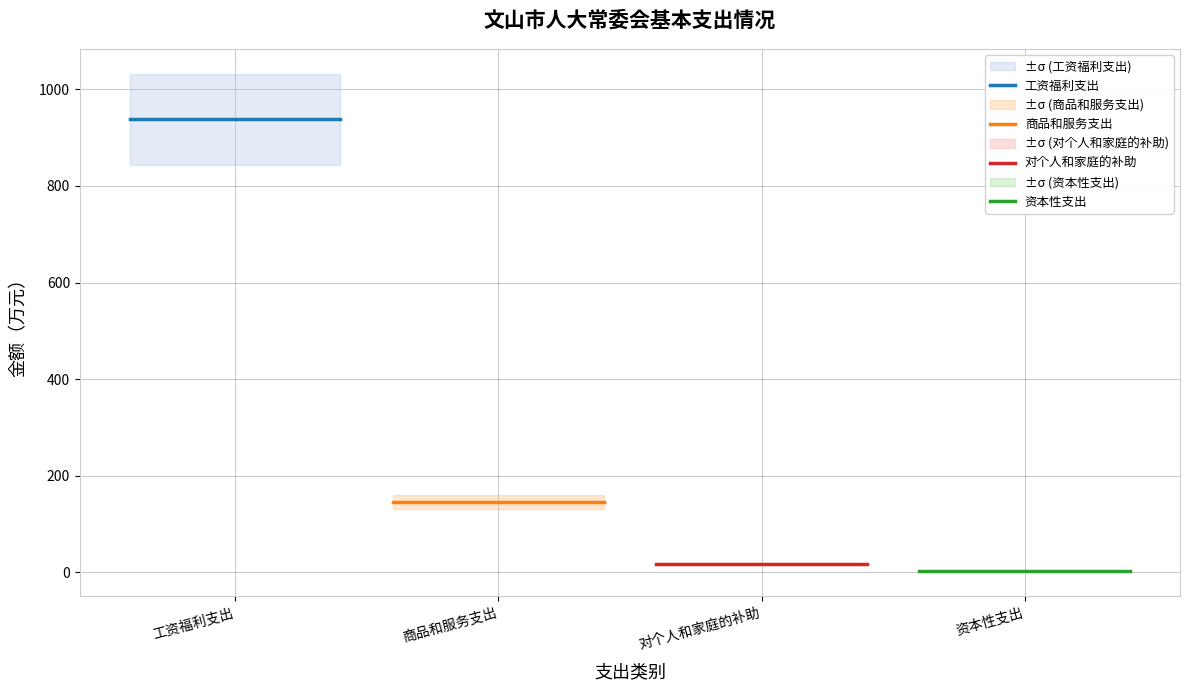

True or false: 资本性支出 and 商品和服务支出 cross at least once.

False